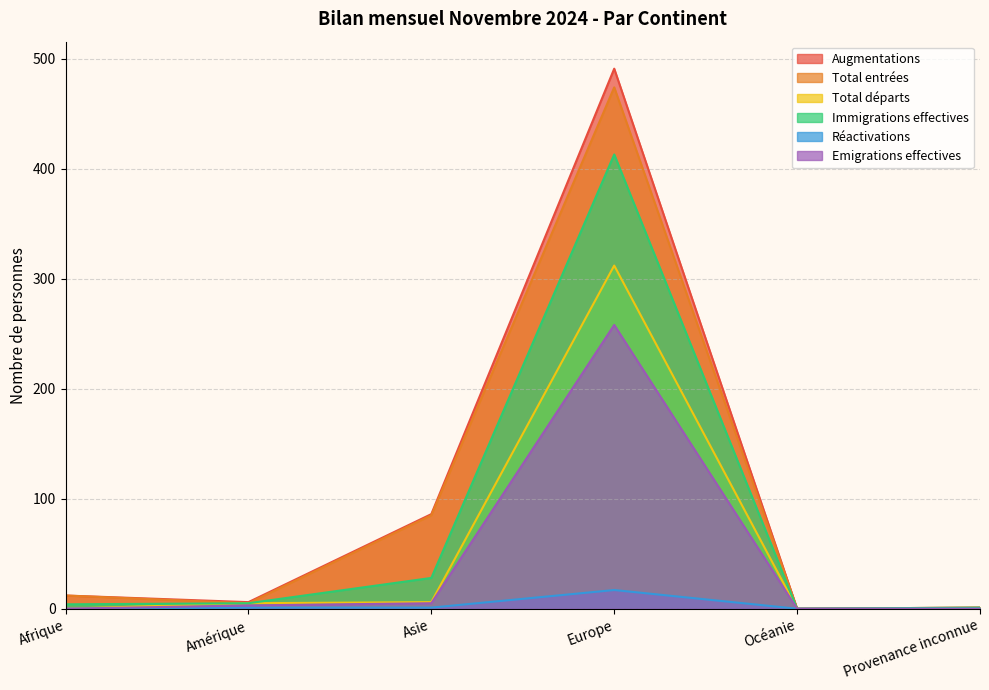

What is the greatest value displayed?

491